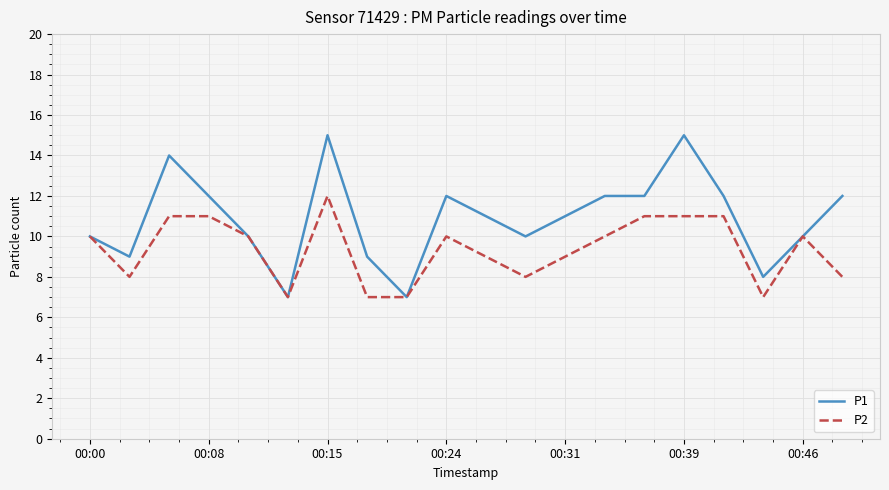

Which series has the widest spread of values?

P1